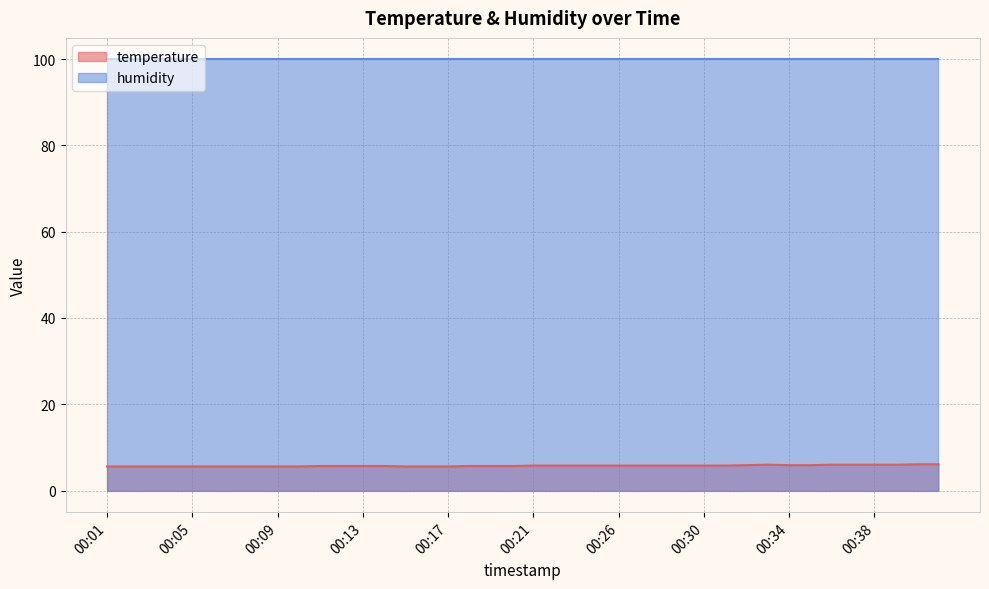

The chart shows a value of 6.1 at 00:41. True or false?

True